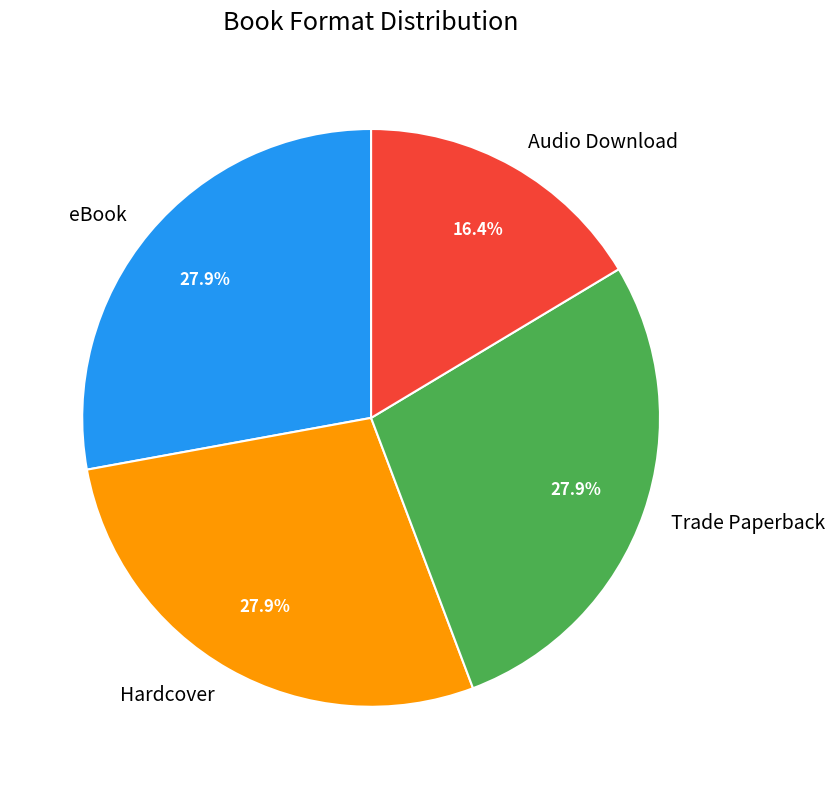

Does any single category account for the majority?

No